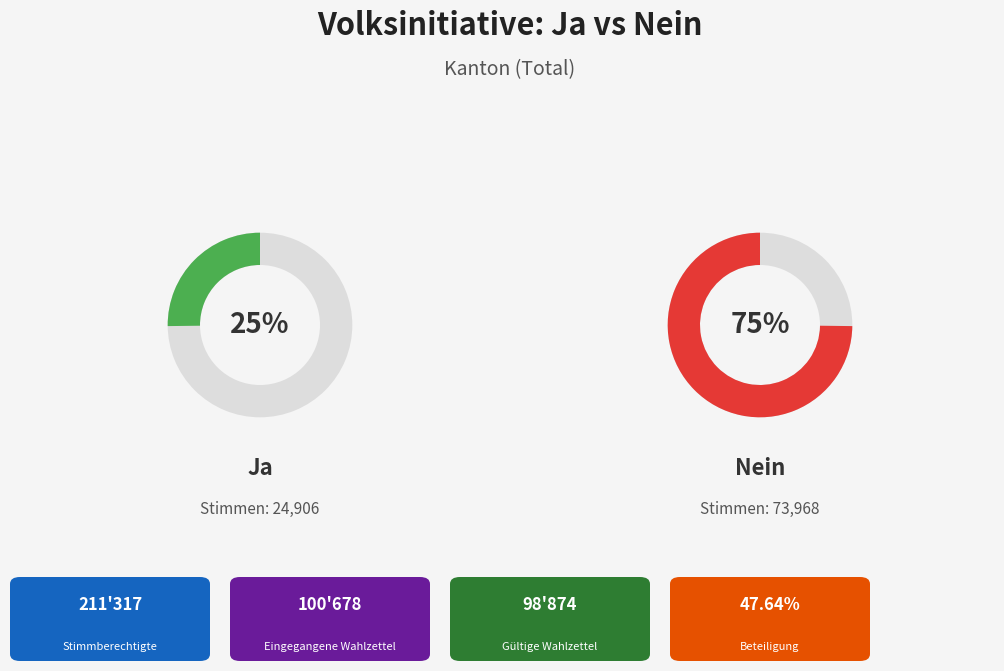

How much of the chart is everything except Nein?

25.2%